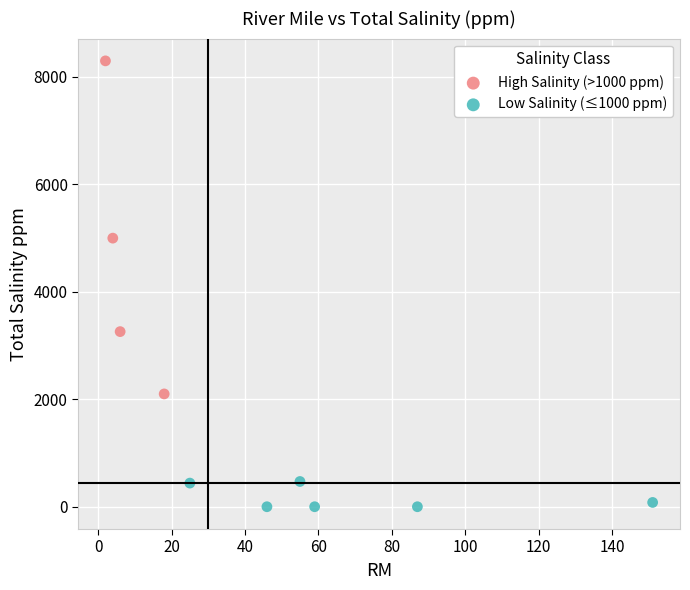

Which series contains the highest Y value?

High Salinity (>1000 ppm)